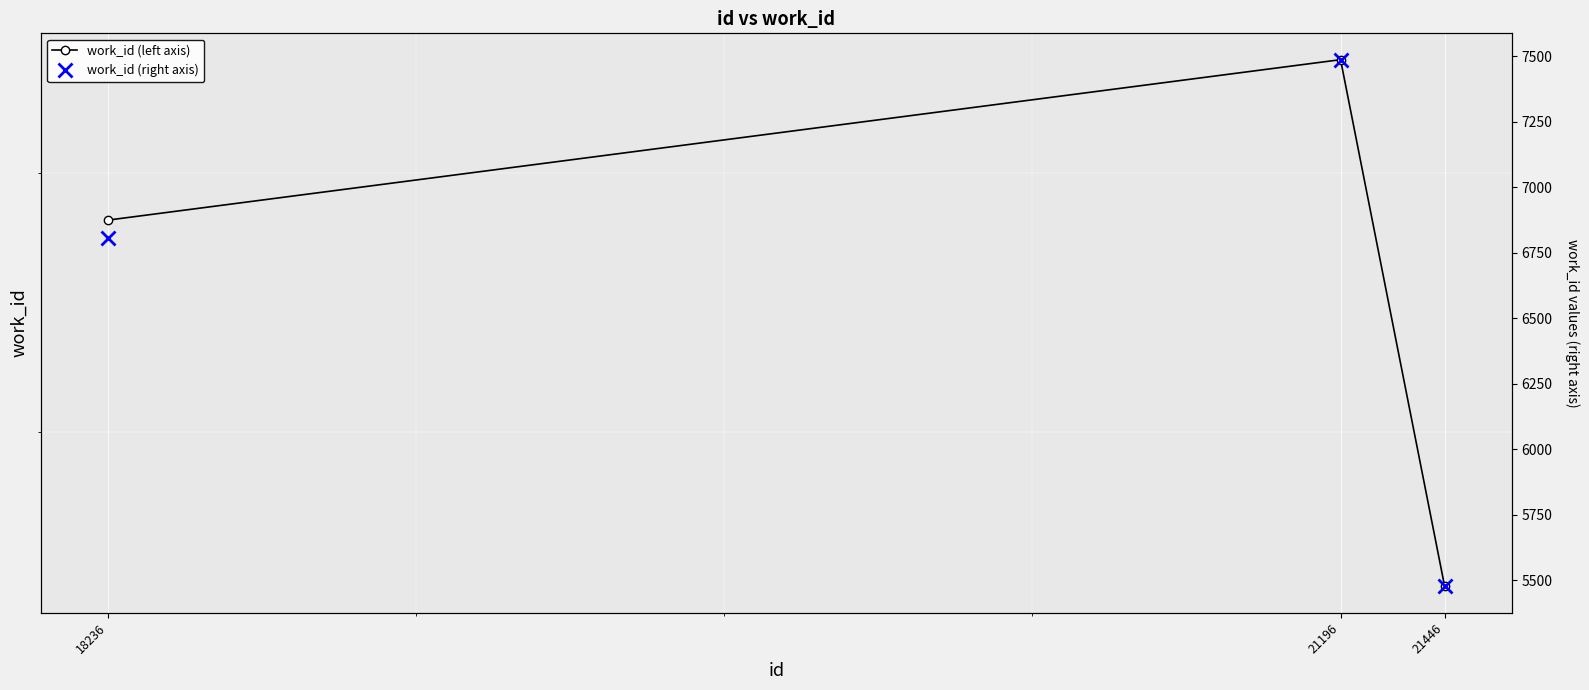

What is the smallest value displayed?

5476